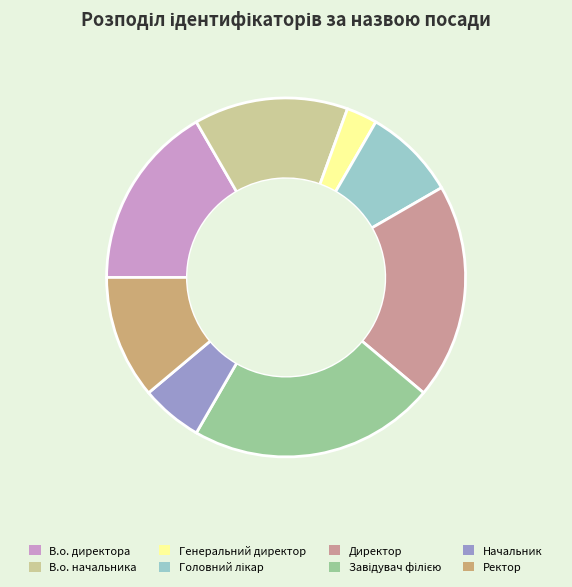

To the nearest percent, what is the difference between the Начальник and Генеральний директор slice percentages?

3%